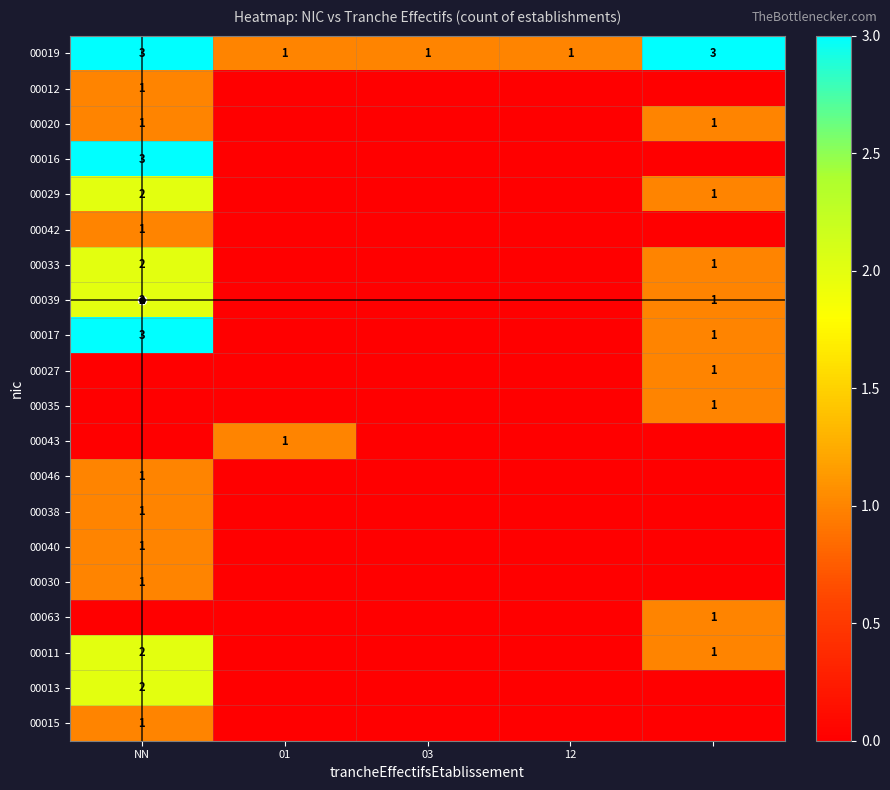

Is it true that 00027 equals 0 at NN?

False